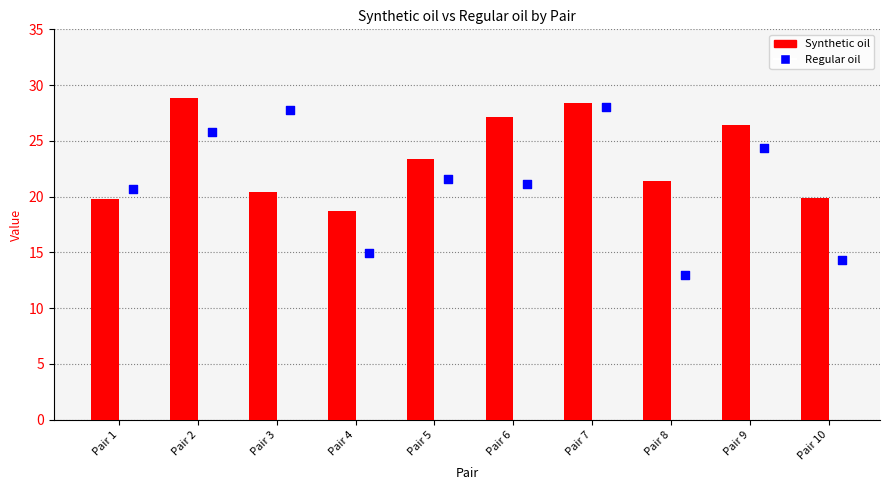

Which series reaches the maximum Y coordinate?

Synthetic oil